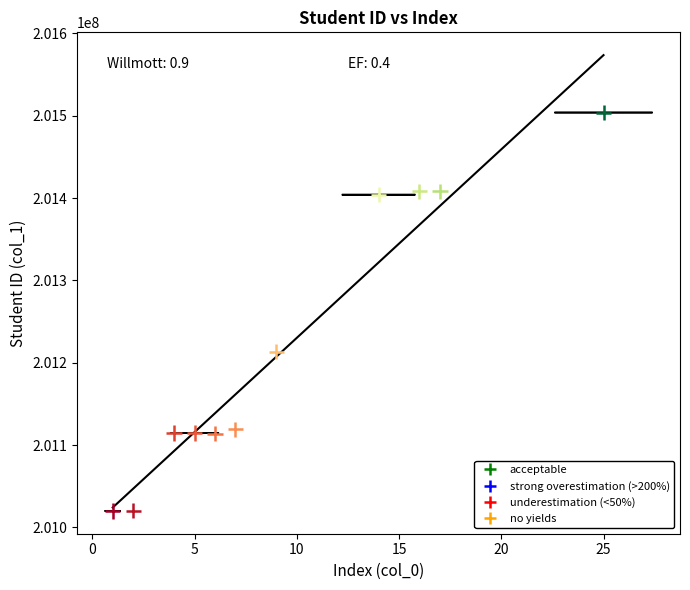

What Y value in the scatter plot is closest to 201262018?

201213393